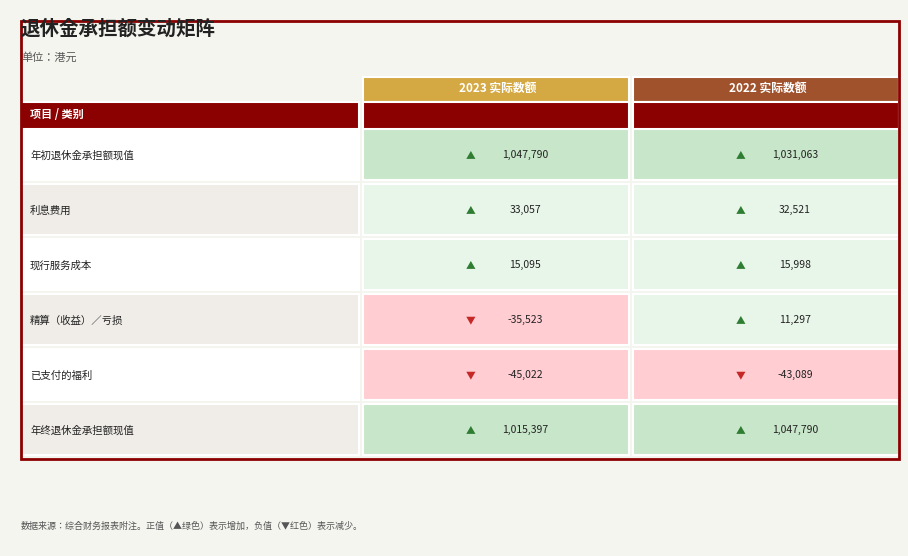

What is the difference between the 现行服务成本 values at 年初退休金承担额现值 and 利息费用?

903